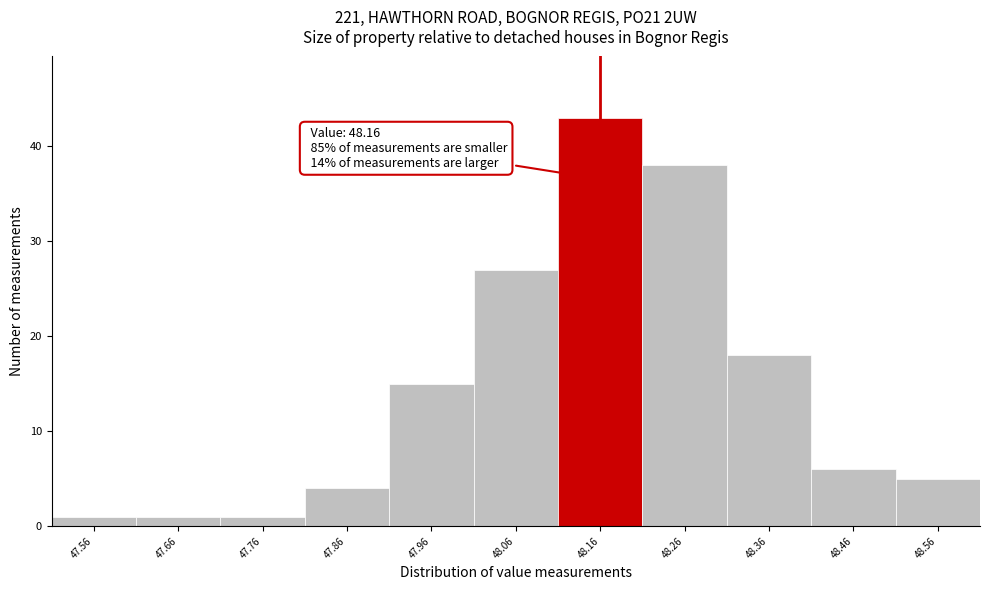

Over which range of the x-axis is the bar tallest?

48.11 to 48.21